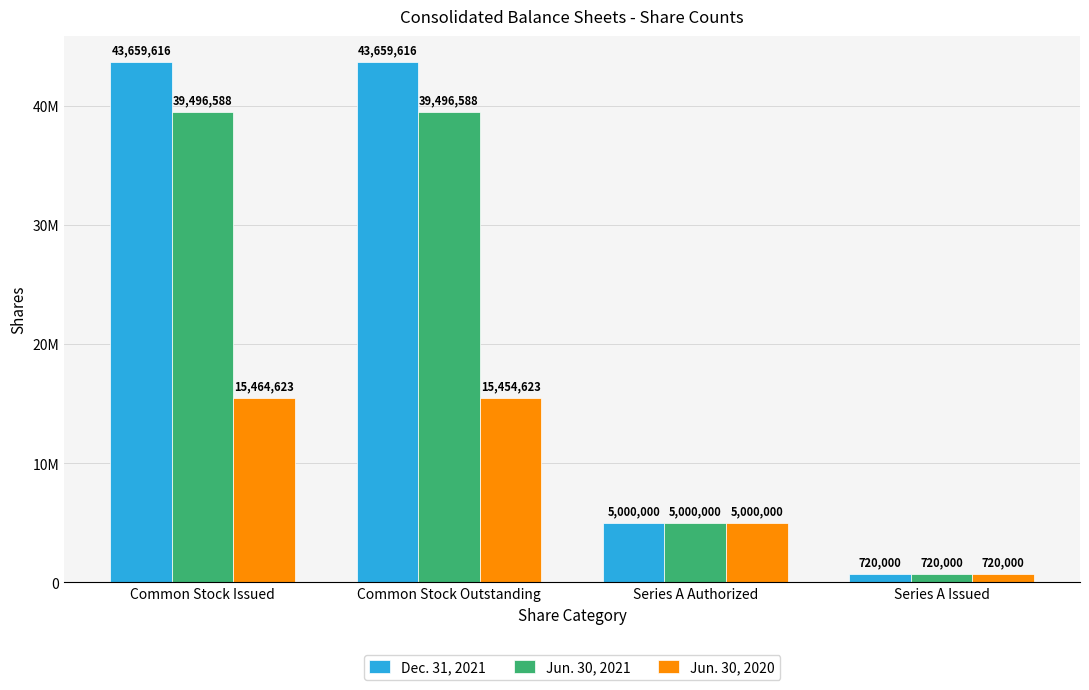

What are all the series names shown in the legend?

Dec. 31, 2021, Jun. 30, 2021, Jun. 30, 2020